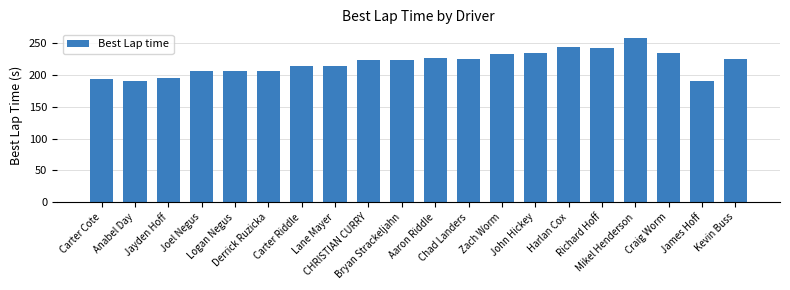

What is the minimum value shown in the chart?

189.8